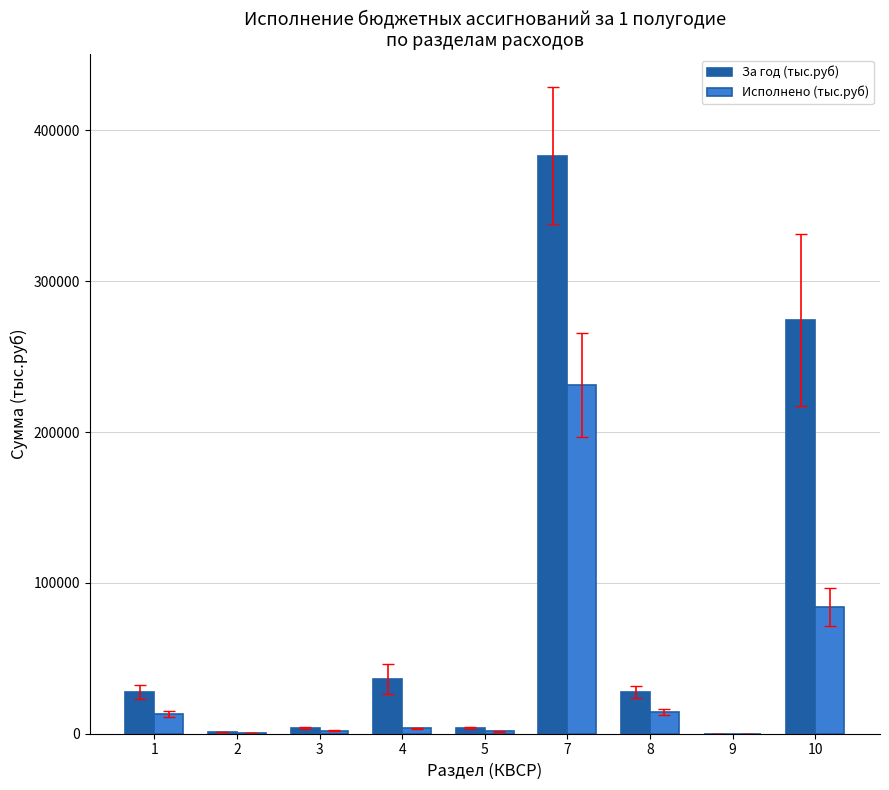

Is the value of Исполнено (тыс.руб) at 9 greater than the value of За год (тыс.руб) at 10?

No